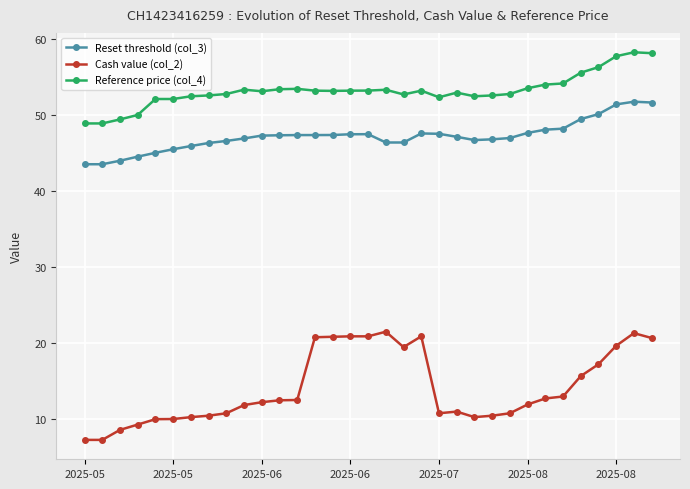

Rank the series by their average value, from highest to lowest.

Reference price (col_4), Reset threshold (col_3), Cash value (col_2)